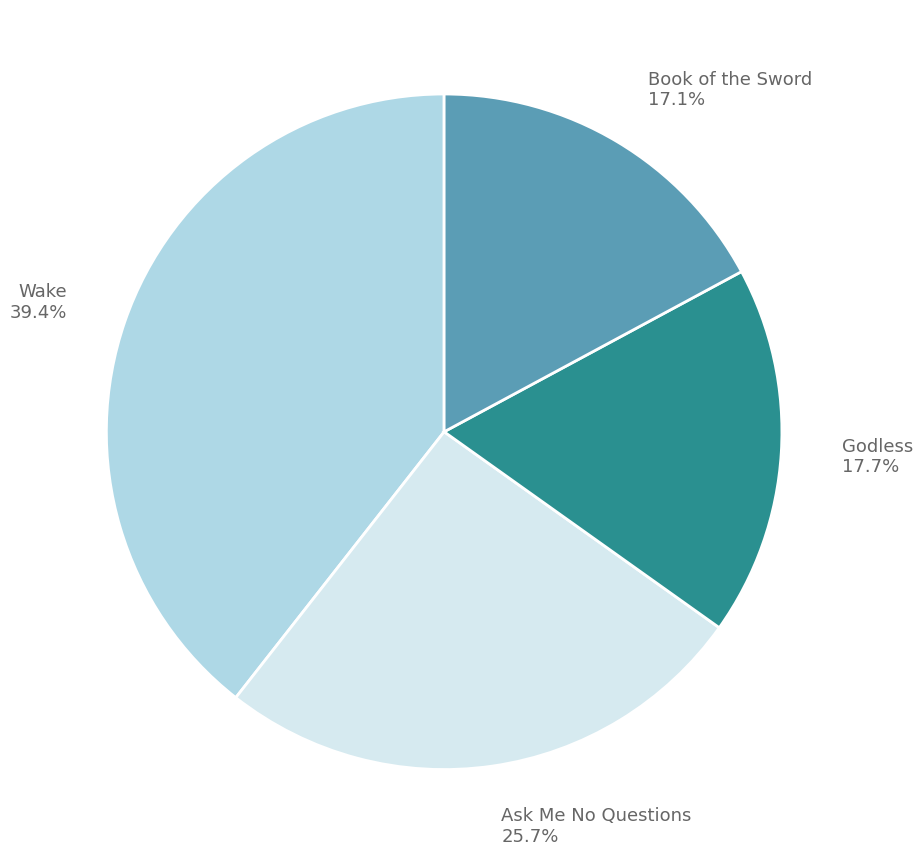

True or false: Wake accounts for 39% of the total.

True